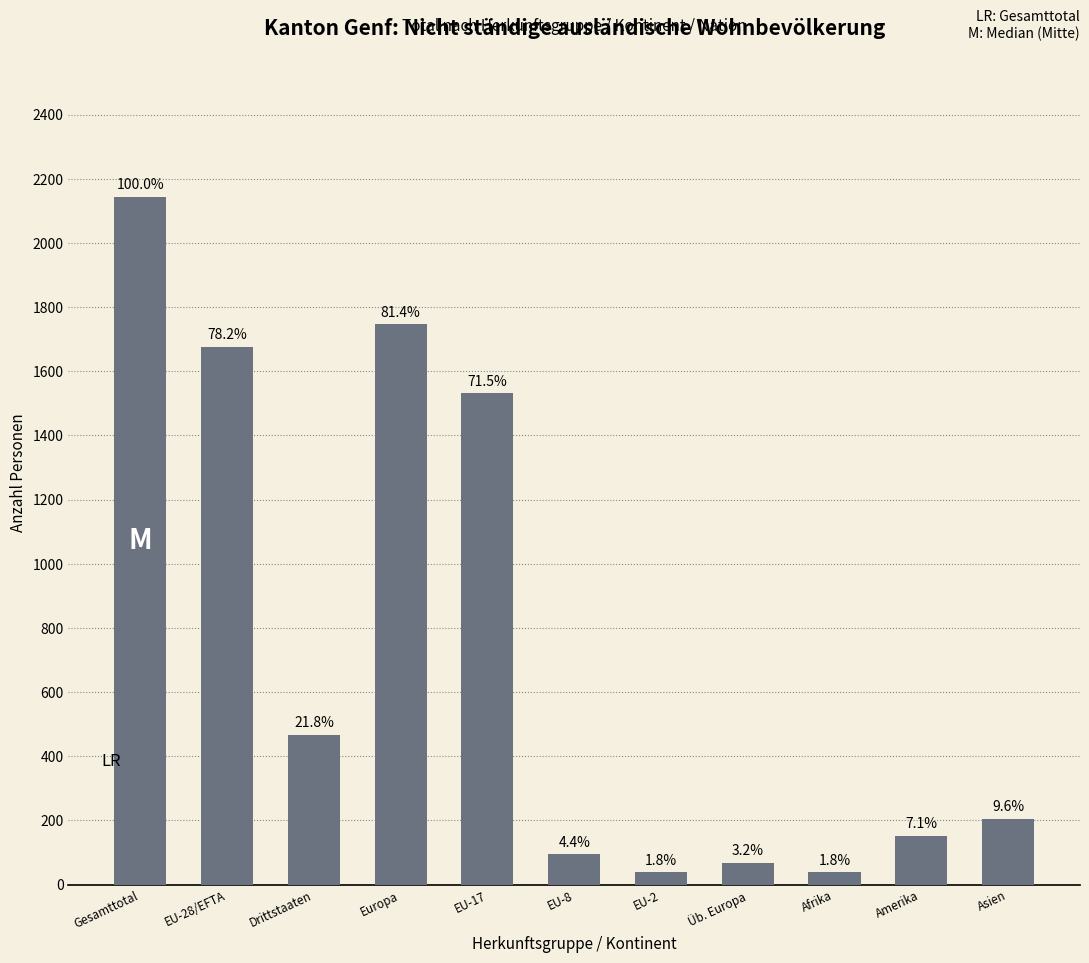

How many bars are there in total?

11